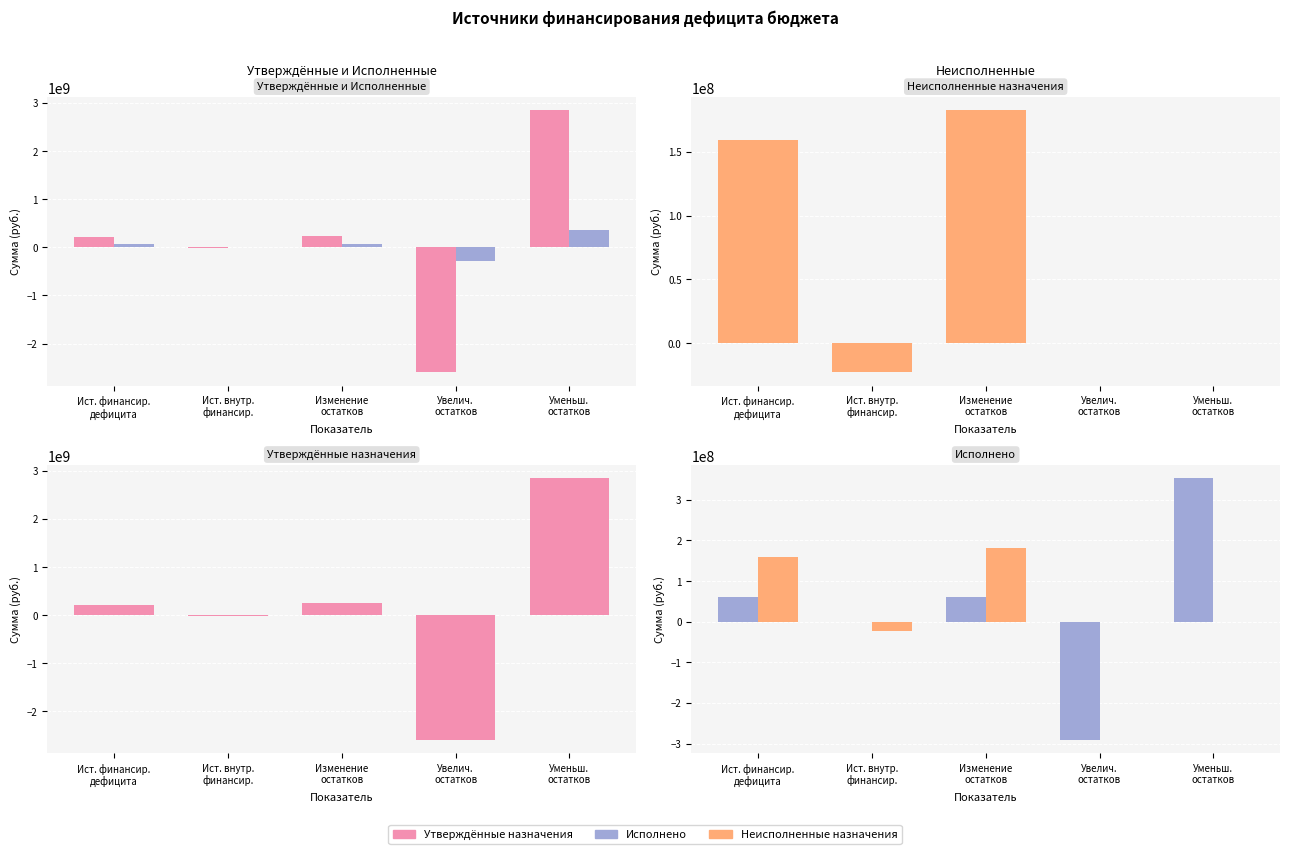

At Увелич.
остатков, list the series in order from largest to smallest.

Неисполненные назначения, Исполнено, Утверждённые назначения